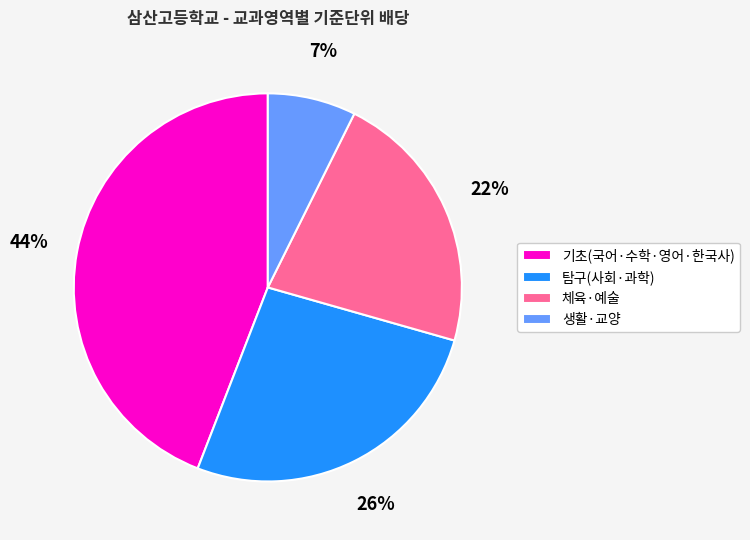

To the nearest percent, what is the average slice percentage?

25%